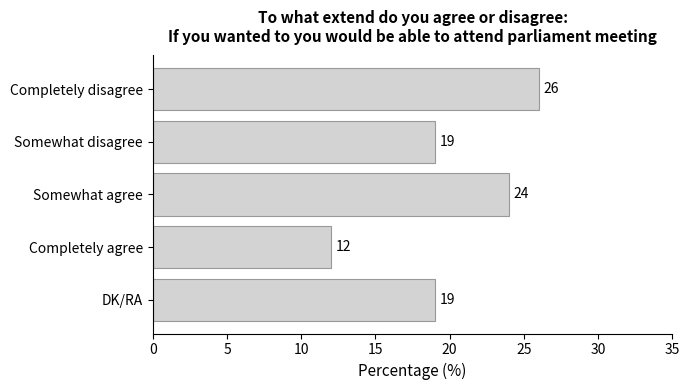

True or false: the data shows 8 at Completely agree.

False